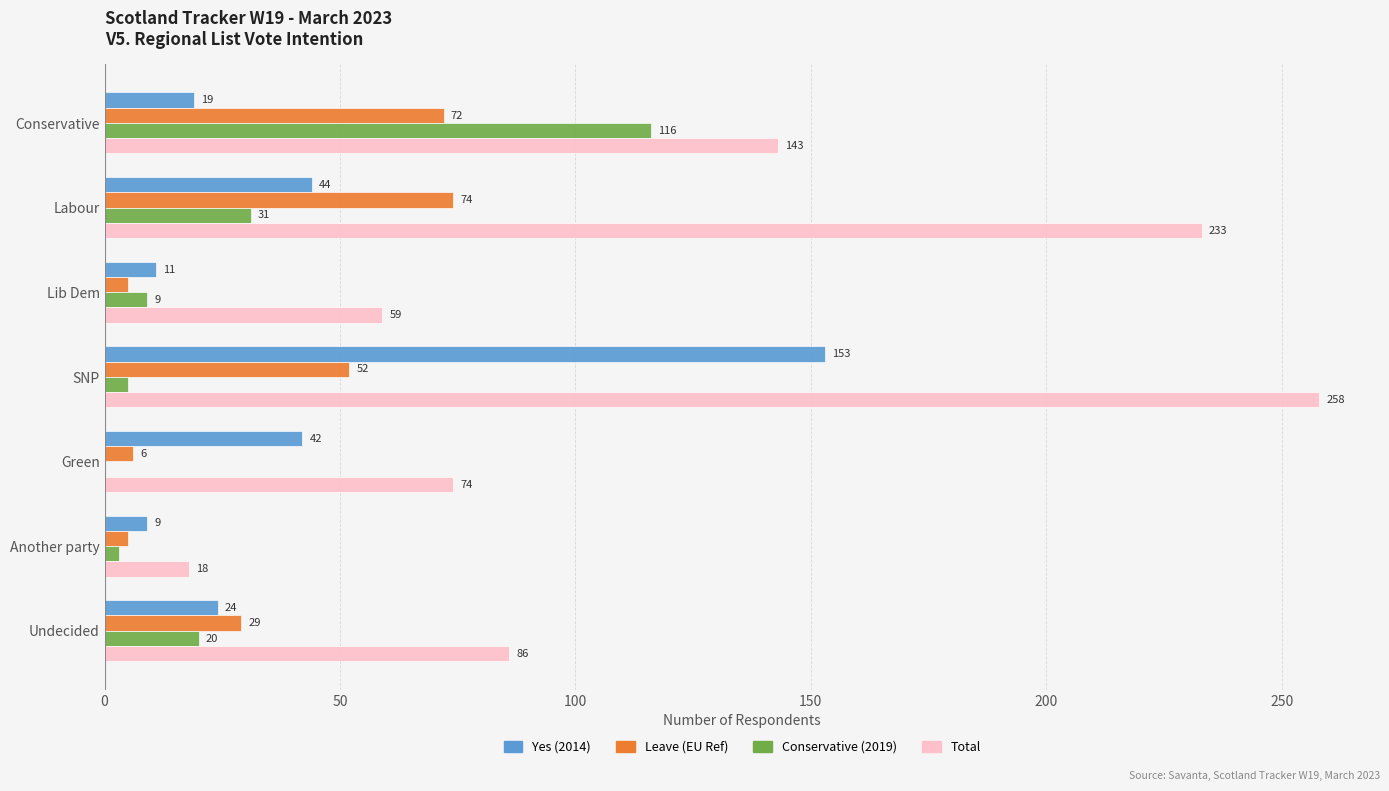

What is the maximum value for Conservative (2019)?

116